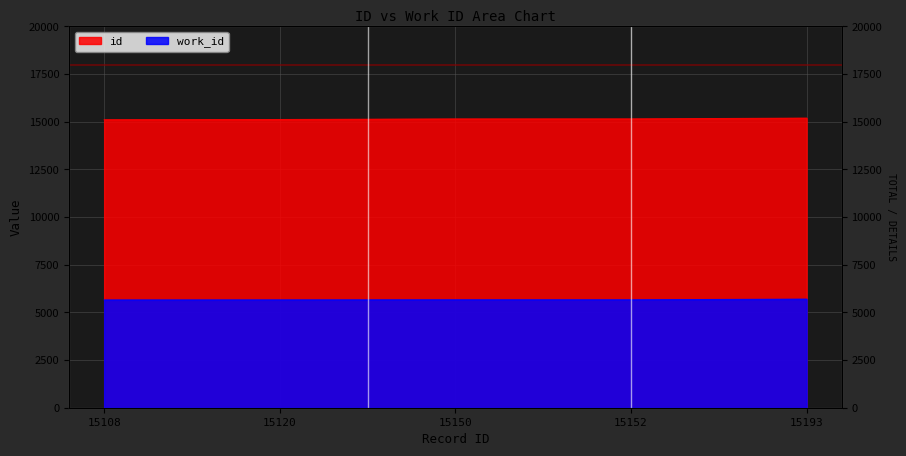

What is the total value across all series at 15152?

20815